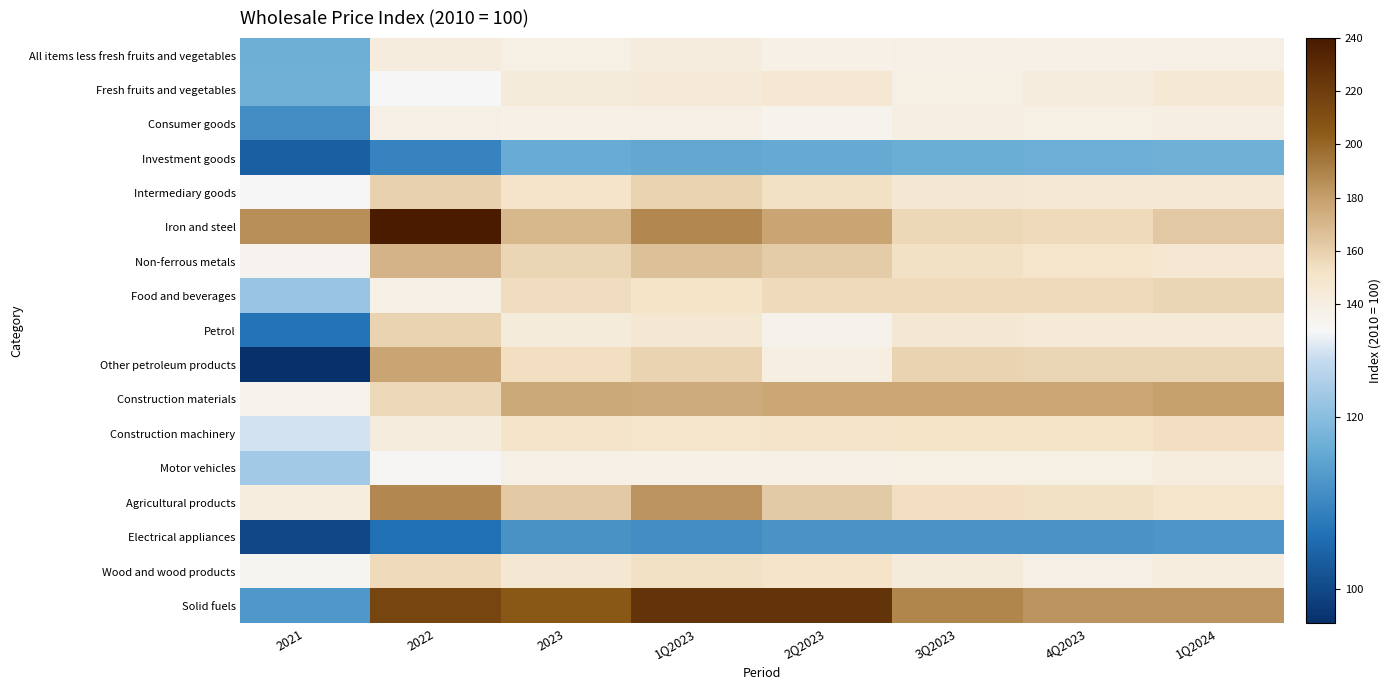

Reading right to left, list all the values displayed in this chart.

All items less fresh fruits and vegetables: 1Q2024=137.9	4Q2023=137.2	3Q2023=138.3	2Q2023=137.7	1Q2023=141.7	2023=138.7	2022=141.5	2021=116.8
Fresh fruits and vegetables: 1Q2024=145.6	4Q2023=142.0	3Q2023=139.4	2Q2023=147.2	1Q2023=144.2	2023=143.2	2022=130.0	2021=117.2
Consumer goods: 1Q2024=139.9	4Q2023=138.6	3Q2023=139.5	2Q2023=134.4	1Q2023=137.8	2023=137.6	2022=138.3	2021=111.0
Investment goods: 1Q2024=117.1	4Q2023=116.5	3Q2023=116.5	2Q2023=115.9	1Q2023=115.5	2023=116.1	2022=109.5	2021=103.5
Intermediary goods: 1Q2024=145.1	4Q2023=144.8	3Q2023=146.6	2Q2023=152.5	1Q2023=159.1	2023=150.8	2022=160.0	2021=130.5
Iron and steel: 1Q2024=163.3	4Q2023=155.3	3Q2023=157.1	2Q2023=177.7	1Q2023=188.3	2023=169.6	2022=238.4	2021=185.6
Non-ferrous metals: 1Q2024=147.4	4Q2023=150.1	3Q2023=152.7	2Q2023=161.1	1Q2023=166.7	2023=157.7	2022=171.9	2021=134.2
Food and beverages: 1Q2024=157.7	4Q2023=155.3	3Q2023=155.5	2Q2023=155.0	1Q2023=151.9	2023=154.4	2022=136.9	2021=121.7
Petrol: 1Q2024=144.4	4Q2023=144.2	3Q2023=147.1	2Q2023=135.3	1Q2023=146.4	2023=143.2	2022=159.1	2021=106.7
Other petroleum products: 1Q2024=157.5	4Q2023=157.8	3Q2023=159.1	2Q2023=140.0	1Q2023=158.4	2023=153.8	2022=177.3	2021=96.5
Construction materials: 1Q2024=179.6	4Q2023=176.5	3Q2023=176.6	2Q2023=176.7	1Q2023=174.9	2023=176.2	2022=156.2	2021=134.8
Construction machinery: 1Q2024=153.9	4Q2023=151.7	3Q2023=151.6	2Q2023=150.9	1Q2023=150.6	2023=151.2	2022=141.9	2021=127.5
Motor vehicles: 1Q2024=140.6	4Q2023=138.9	3Q2023=138.9	2Q2023=138.1	1Q2023=137.7	2023=138.4	2022=131.2	2021=122.8
Agricultural products: 1Q2024=150.5	4Q2023=153.2	3Q2023=154.0	2Q2023=162.3	1Q2023=183.6	2023=163.3	2022=187.9	2021=140.6
Electrical appliances: 1Q2024=112.7	4Q2023=112.2	3Q2023=112.2	2Q2023=112.1	1Q2023=111.1	2023=111.9	2022=106.2	2021=100.0
Wood and wood products: 1Q2024=140.6	4Q2023=138.0	3Q2023=143.5	2Q2023=151.1	1Q2023=153.2	2023=146.4	2022=155.6	2021=133.3
Solid fuels: 1Q2024=183.3	4Q2023=183.3	3Q2023=188.5	2Q2023=226.0	1Q2023=226.0	2023=206.0	2022=215.9	2021=112.9